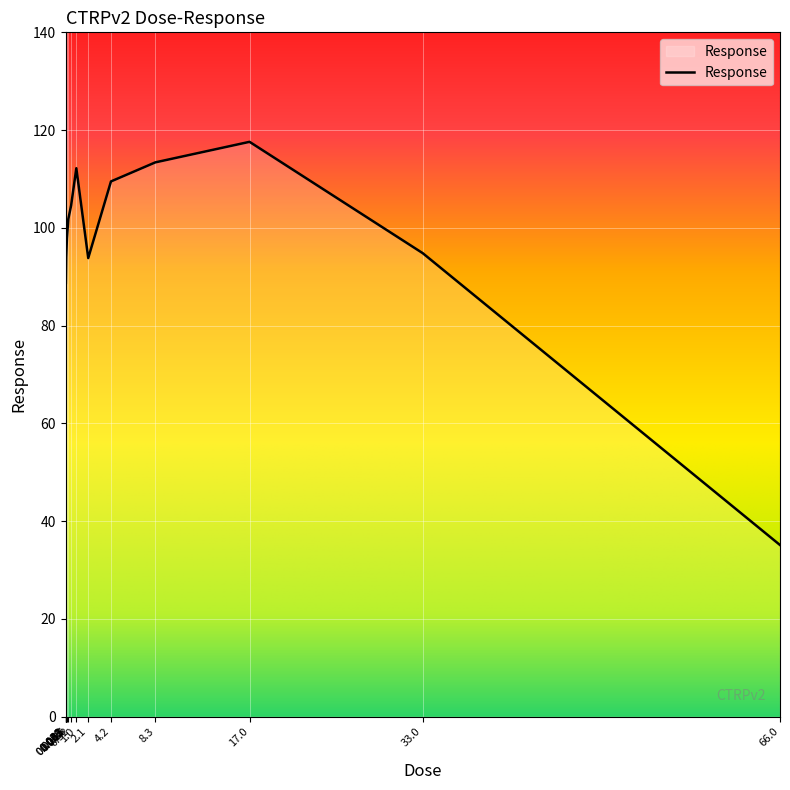

What is the sum of the values at 0.0081 and 0.032?

179.8